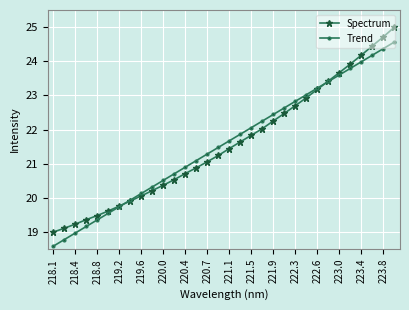

Which series has the largest range (max minus min)?

Spectrum